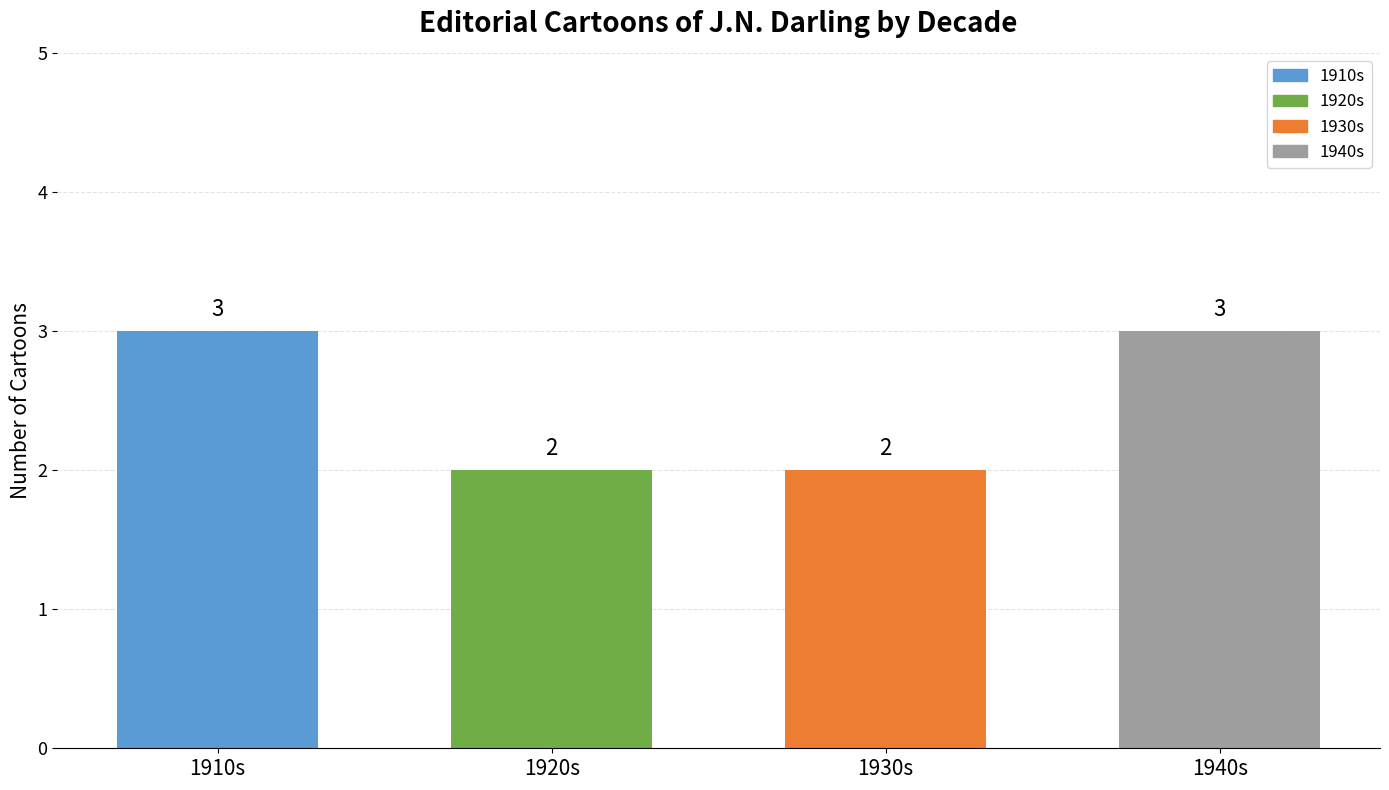

What is the label of the 4th bar from the left?

1940s